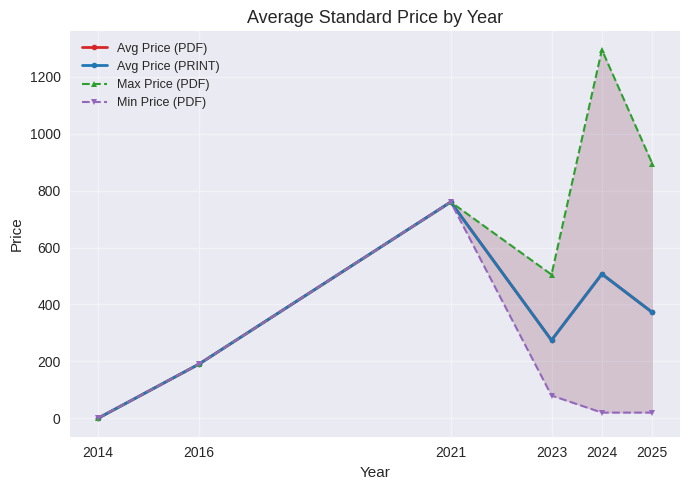

Which has a higher value, 2014 or 2025?

2025